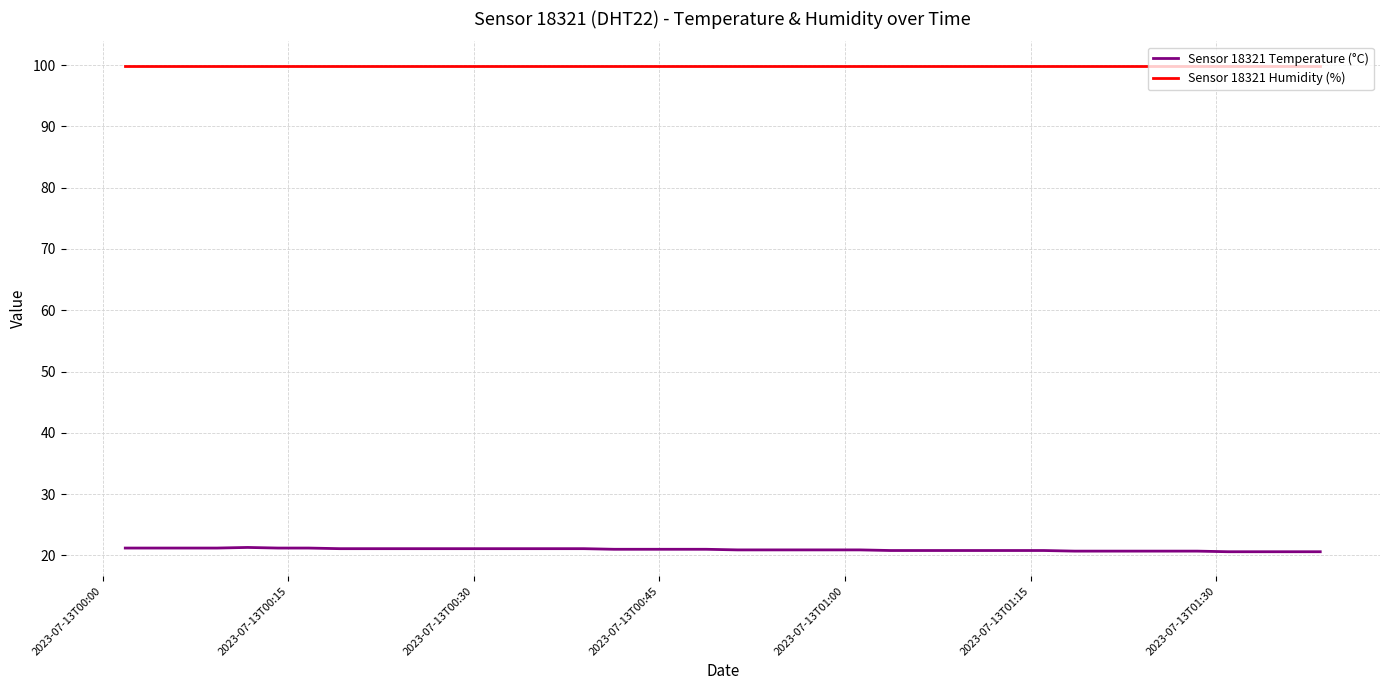

List the series in order of their peak value, highest first.

Sensor 18321 Humidity (%), Sensor 18321 Temperature (°C)